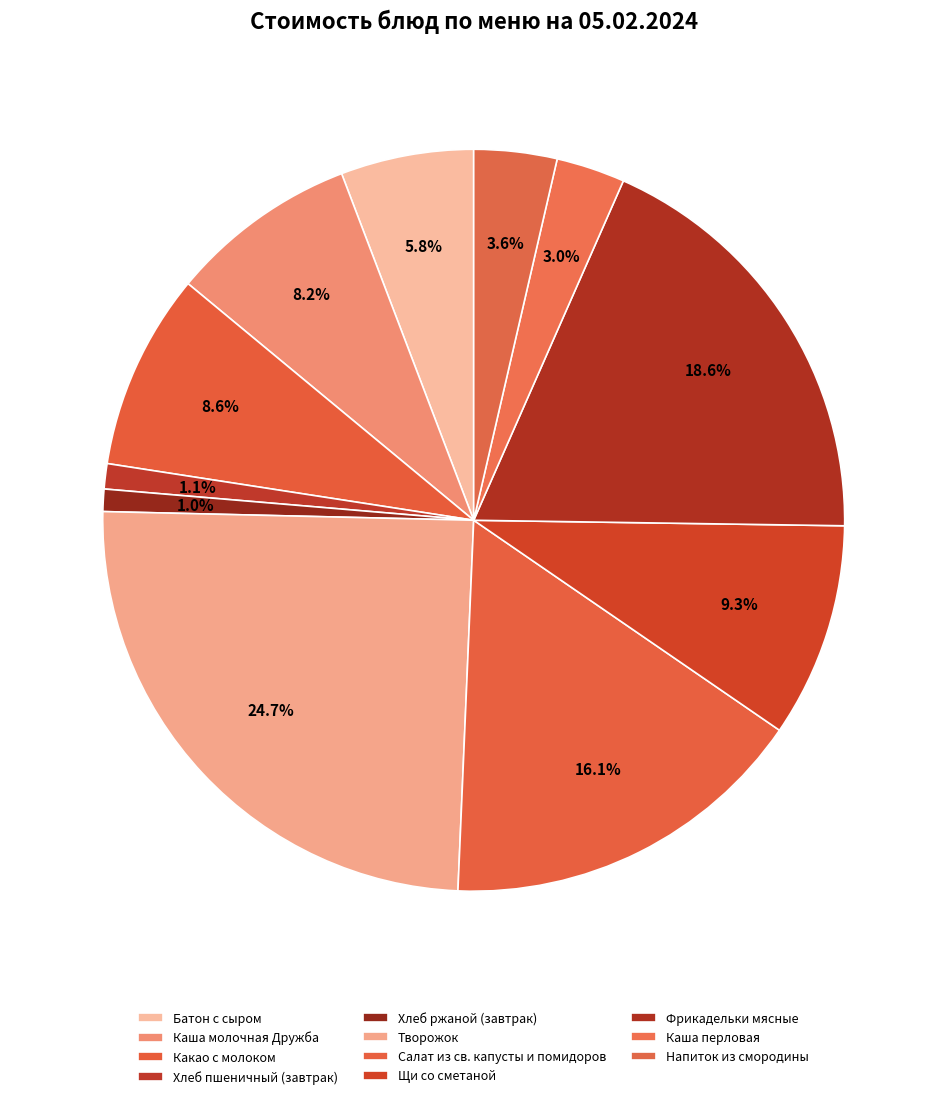

How many slices are in this pie chart?

11